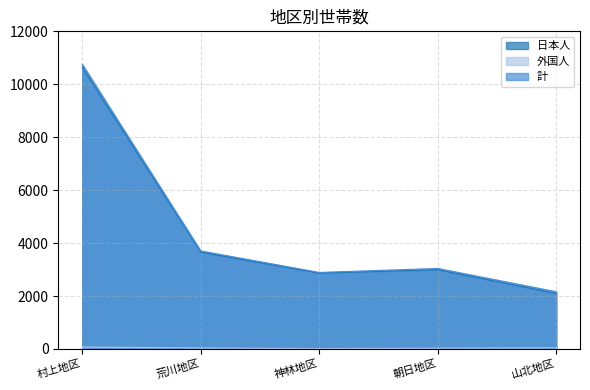

Which has a higher value, 神林地区 or 朝日地区?

朝日地区